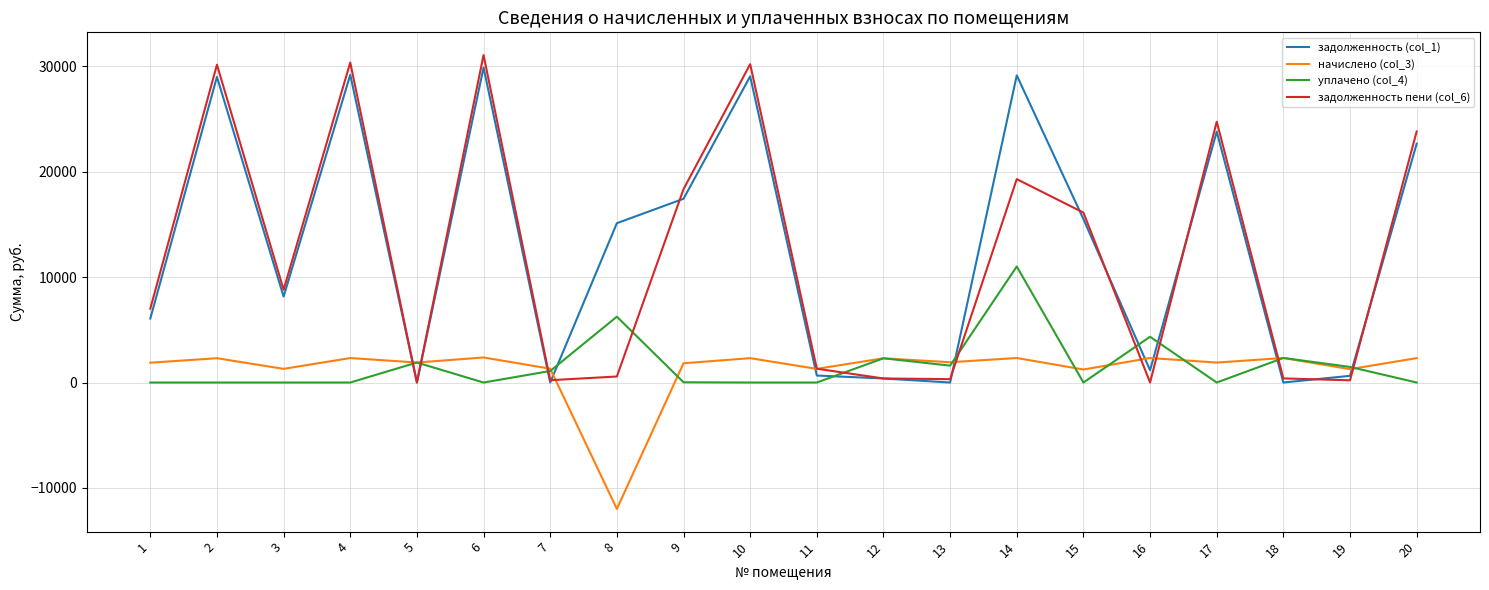

Which series ends up on top after the final intersection of начислено (col_3) and задолженность пени (col_6)?

задолженность пени (col_6)